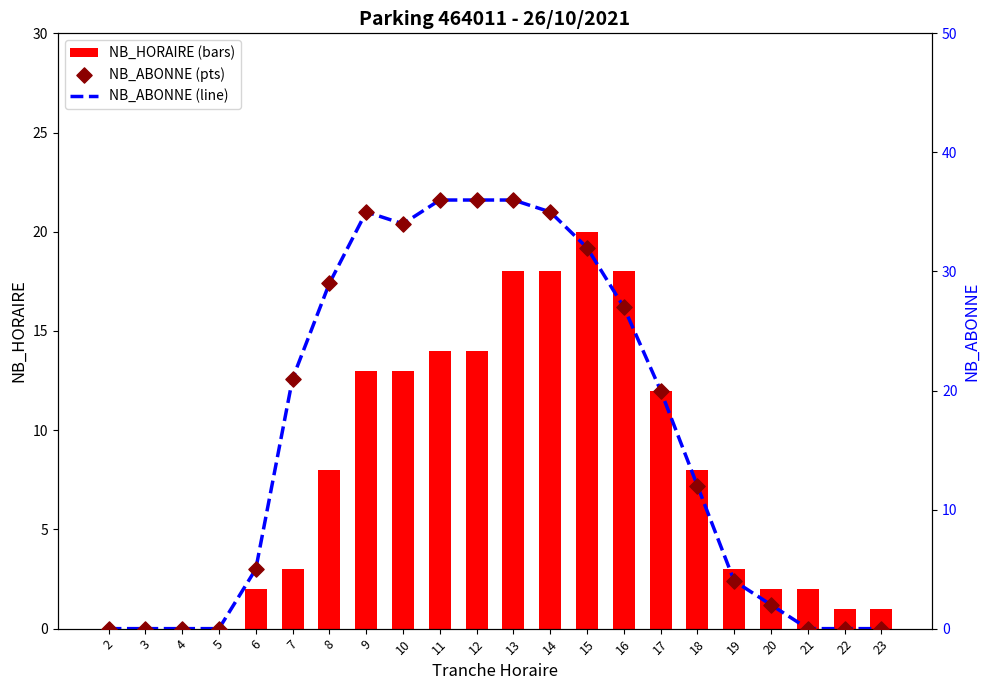

Which series contains the highest Y value?

NB_ABONNE